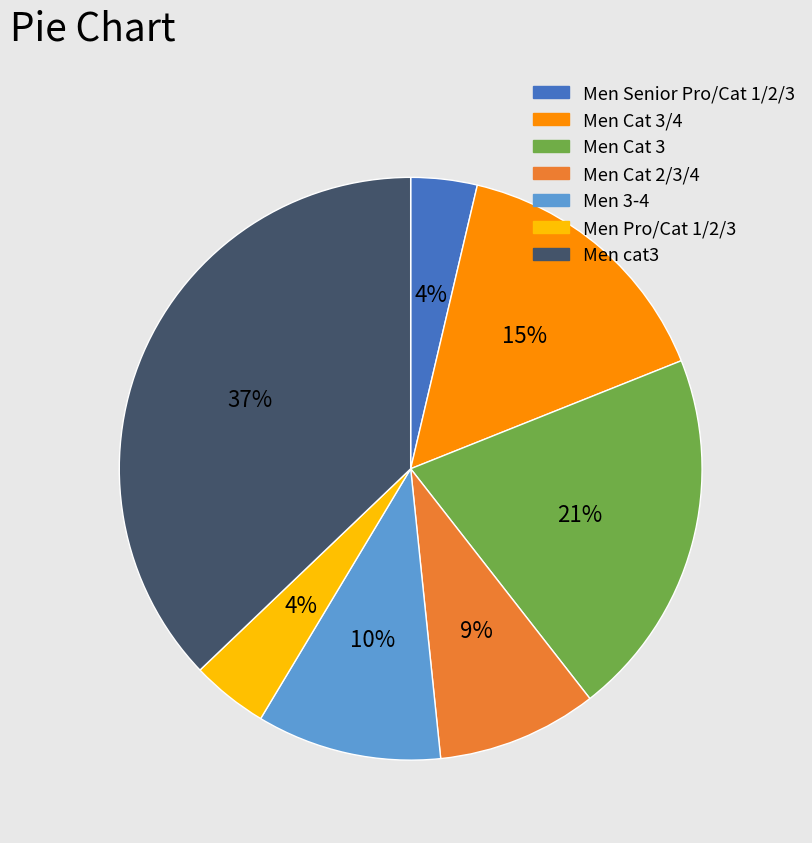

Is it true that Men 3-4 is 3% of the pie?

False